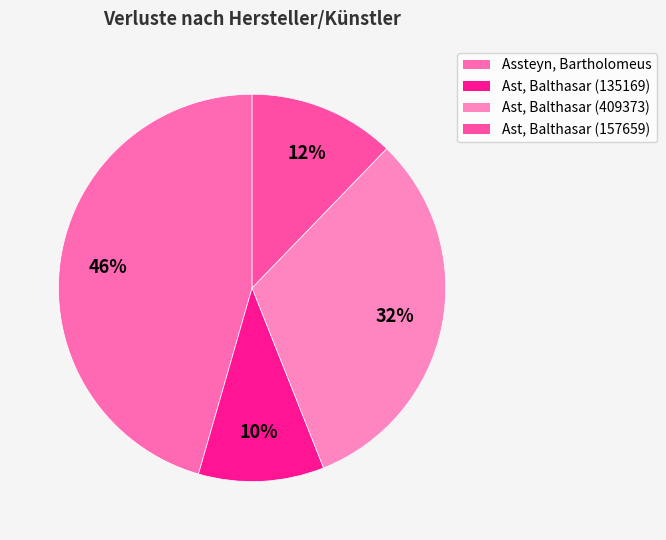

How many segments does this pie chart have?

4